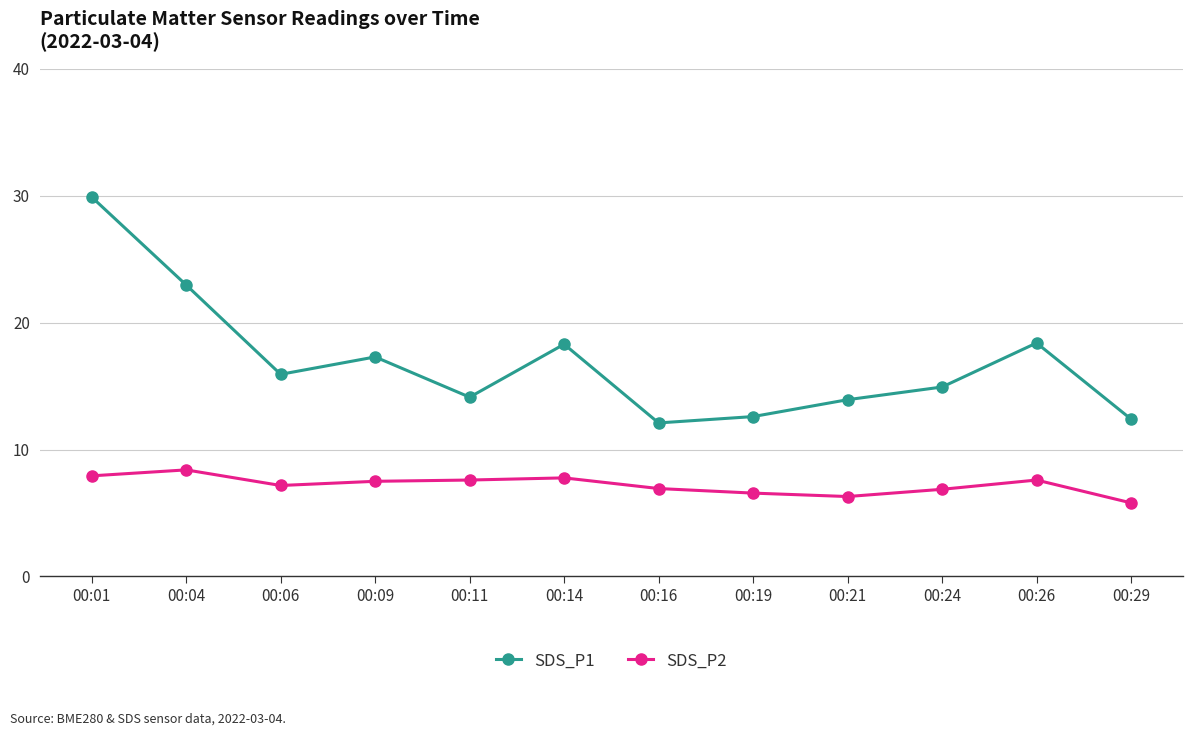

What is the difference between the highest and lowest values at 00:24?

8.1